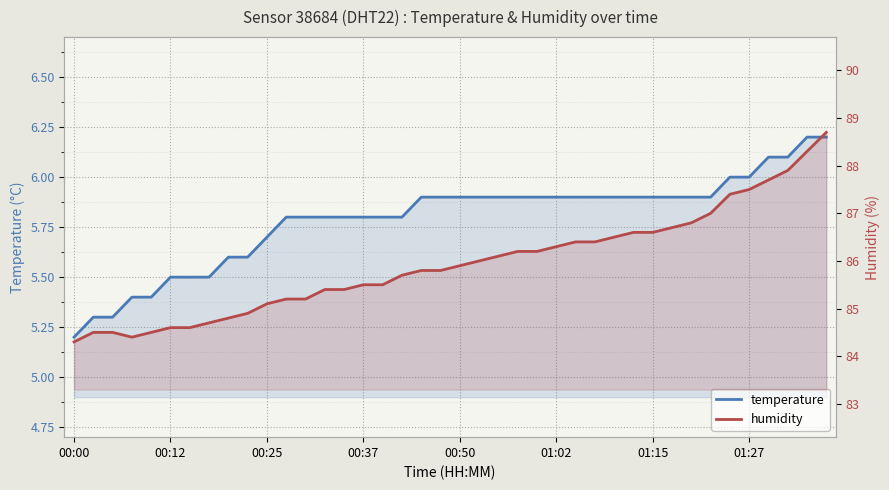

Between 00:25 and 10, which series saw the biggest shift?

humidity